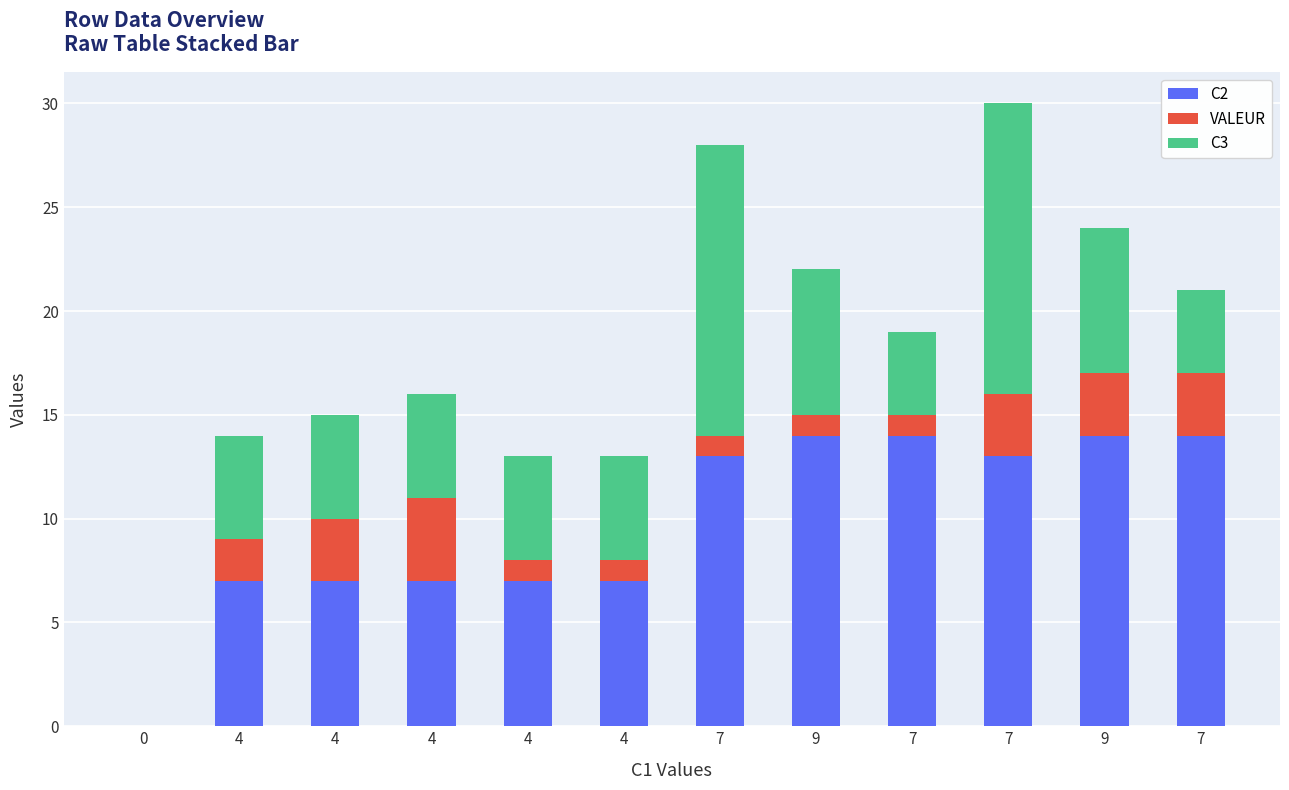

How many series are shown in this chart?

3